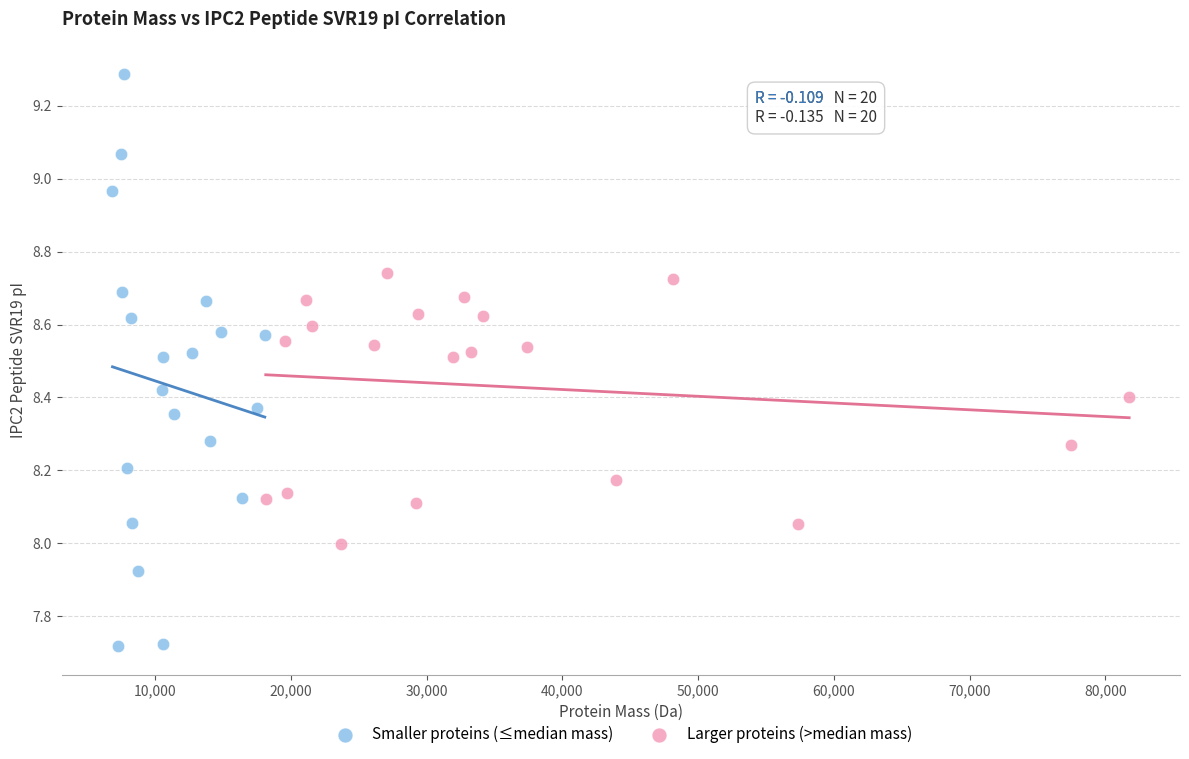

What are all the series names shown in the legend?

Smaller proteins (≤median mass), Larger proteins (>median mass)